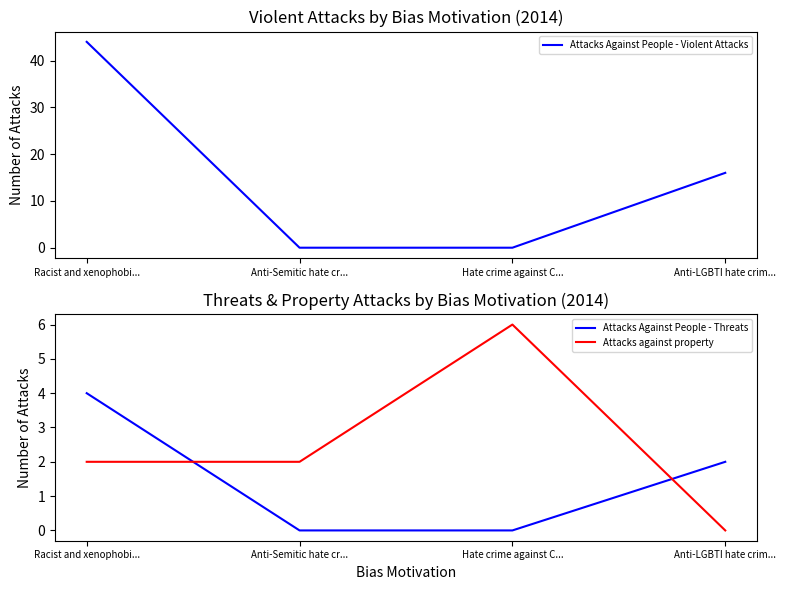

What is the value of the Attacks Against People - Violent Attacks point at the 4th from the left?

16